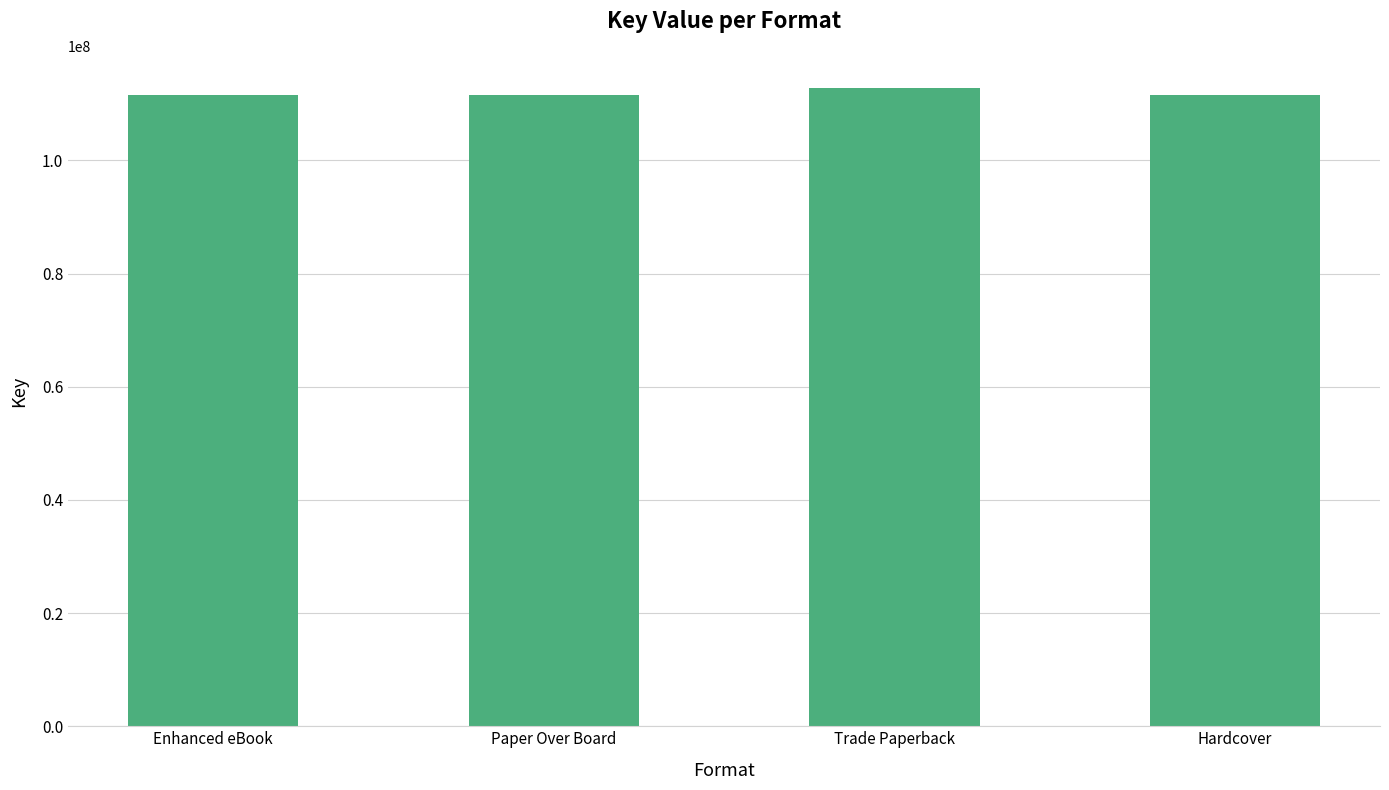

What is the approximate value at Trade Paperback?

112862453